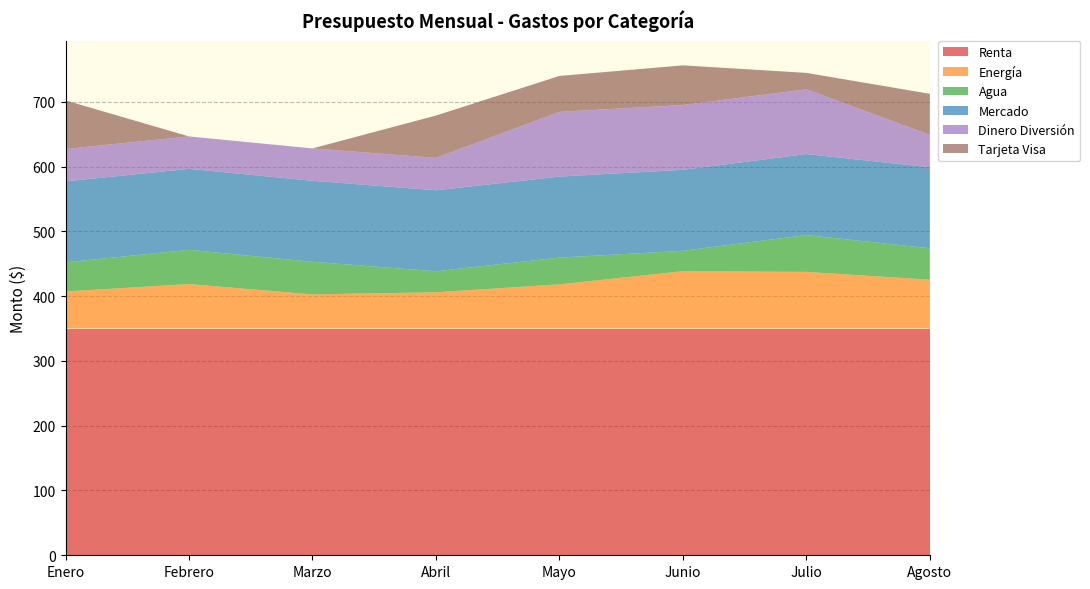

Reading right to left, extract all data points from this chart.

Renta: 350.0	350.0	350.0	350.0	350.0	350.0	350.0	350.0
Energía: 75.3	87.4	88.5	68.2	56.0	52.6	68.7	57.2
Agua: 48.5	56.9	31.4	41.3	32.4	50.4	52.8	44.9
Mercado: 125.0	125.0	125.0	125.0	125.0	125.0	125.0	125.0
Dinero Diversión: 50.0	100.0	100.0	100.0	50.0	50.0	50.0	50.0
Tarjeta Visa: 63.4	25.3	61.2	55.4	65.3	0.0	0.0	75.0